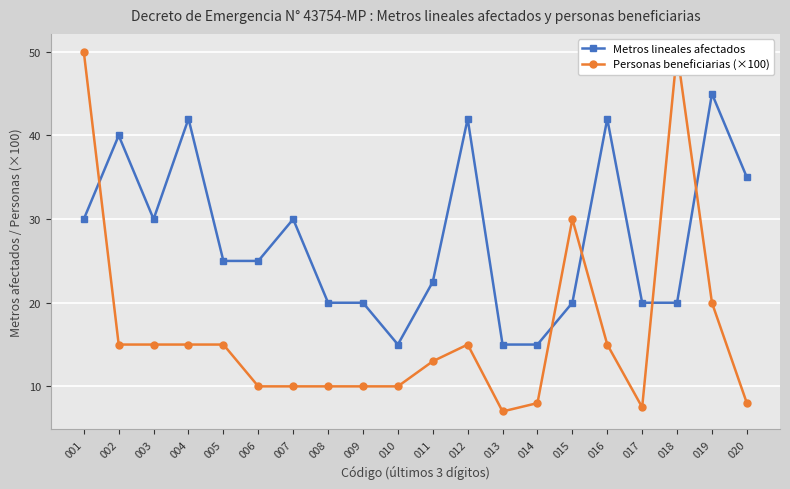

At which category does Personas beneficiarias (×100) reach its first local valley?

013